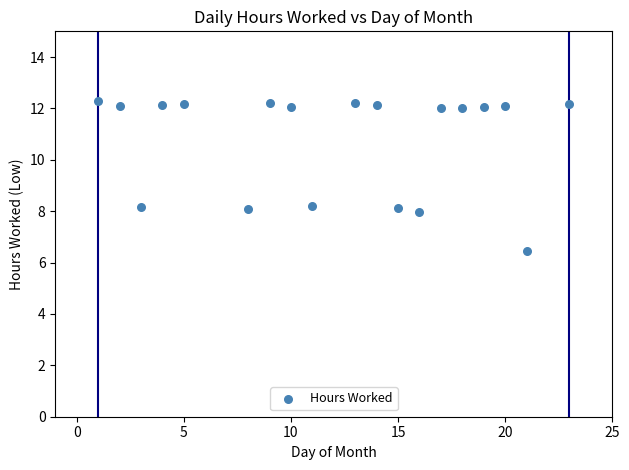

What is the range of Y values (max minus min)?

5.8